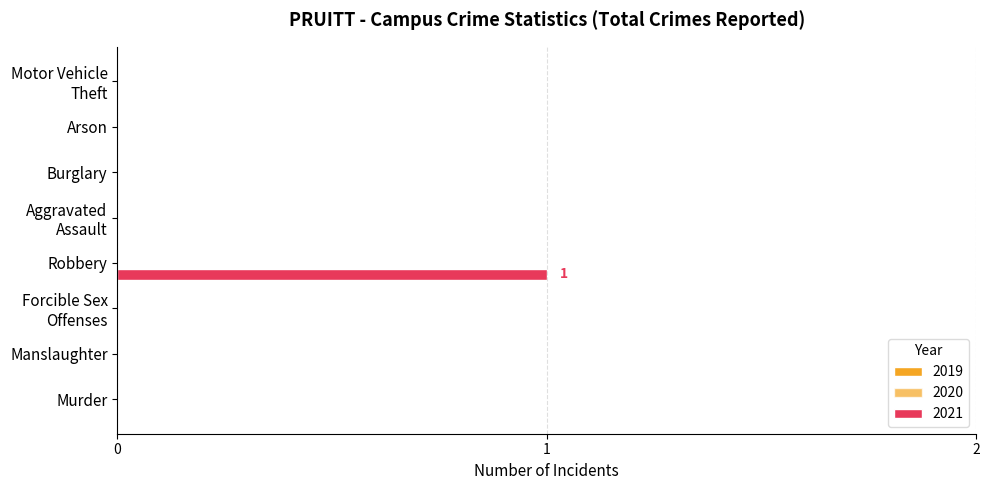

How many distinct data groups are displayed?

1